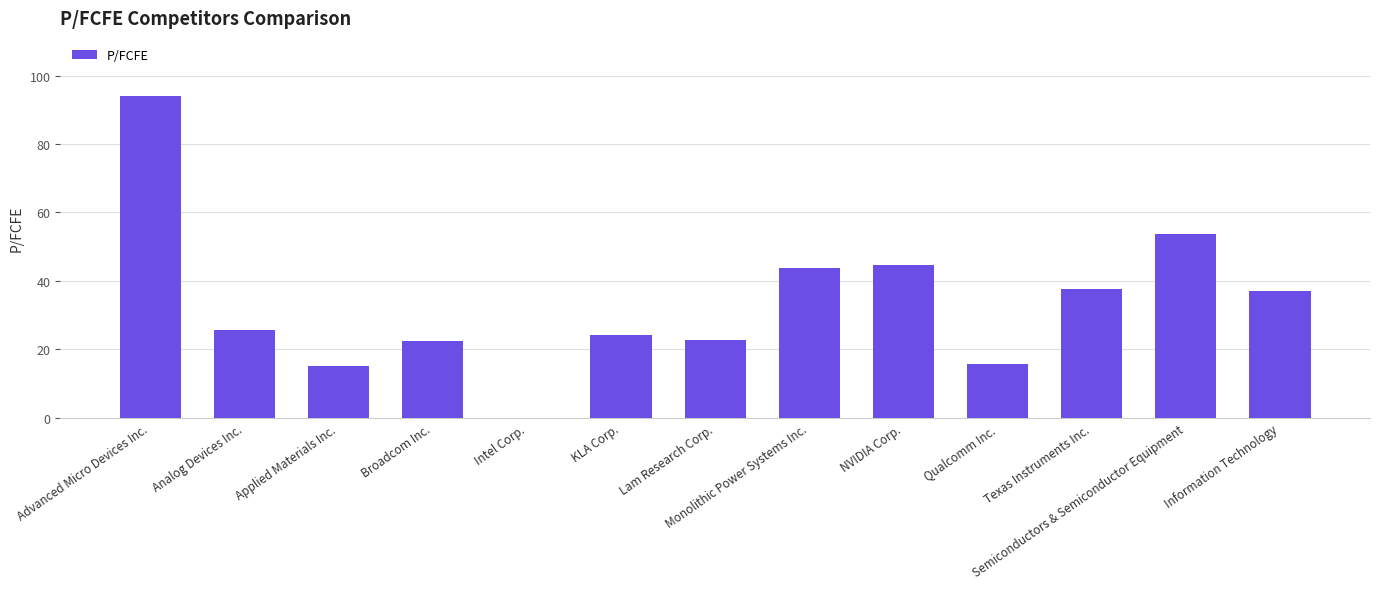

Count the number of data series in this chart.

1